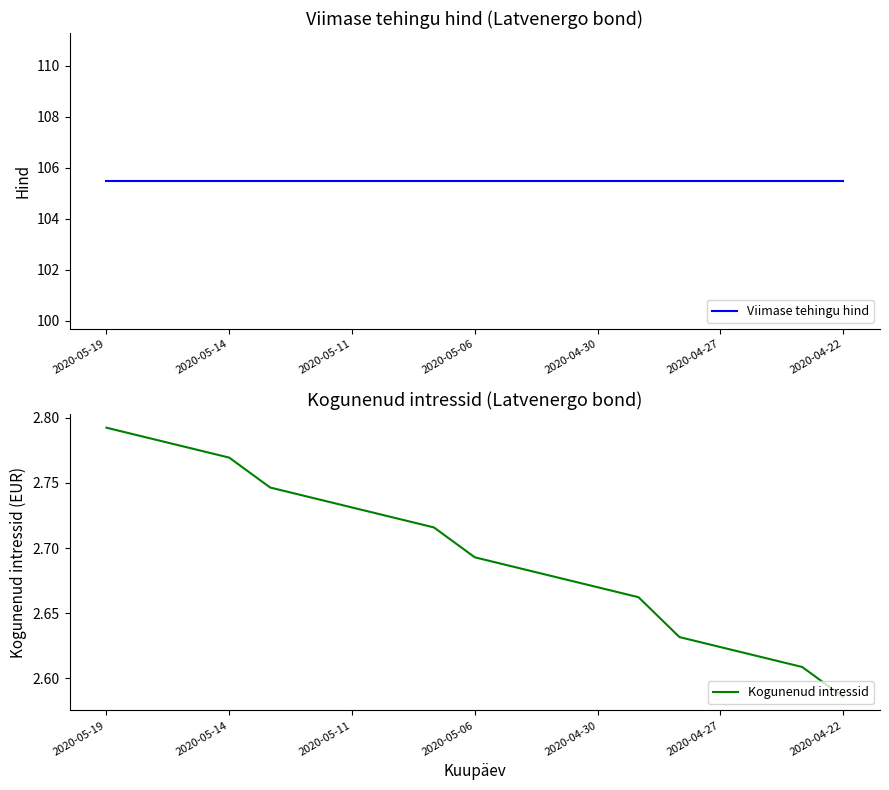

Is it true that Kogunenud intressid equals 4.2 at 8?

False